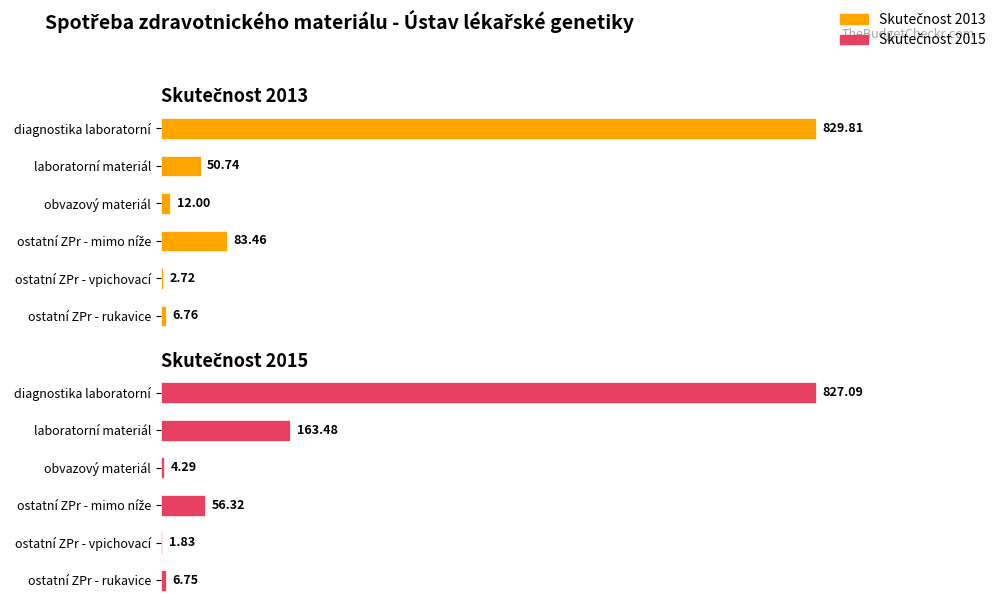

What is the difference between the highest and lowest values at obvazový materiál?

7.7